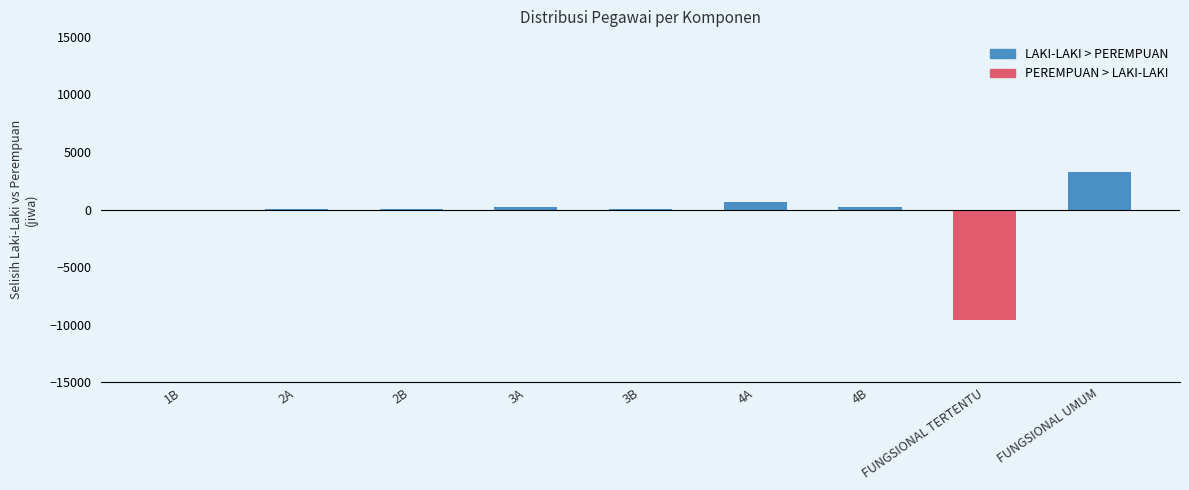

True or false: the data shows 3278 at FUNGSIONAL UMUM.

True